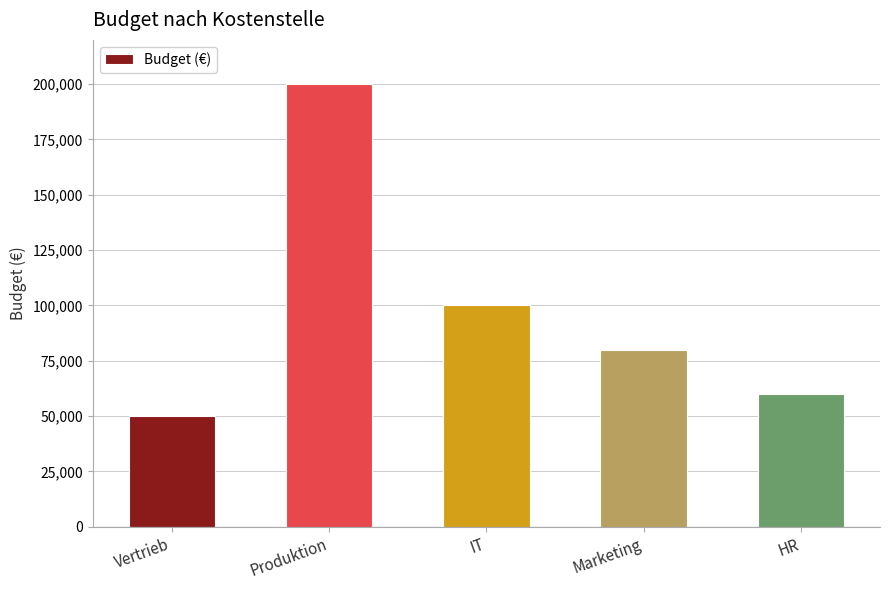

Count the number of data series in this chart.

1